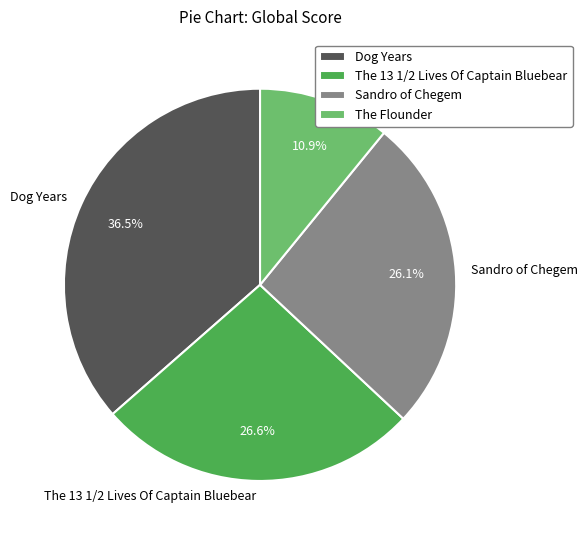

Which category has the biggest portion of the pie?

Dog Years